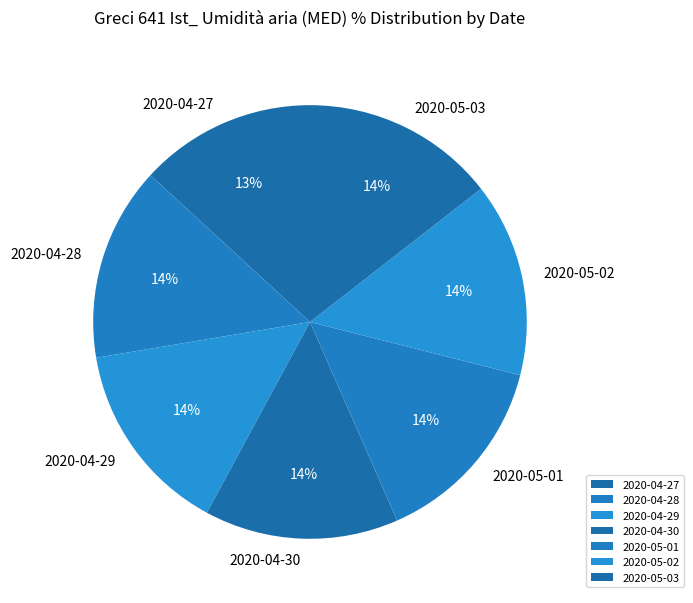

To the nearest percent, what is the average slice percentage?

14%